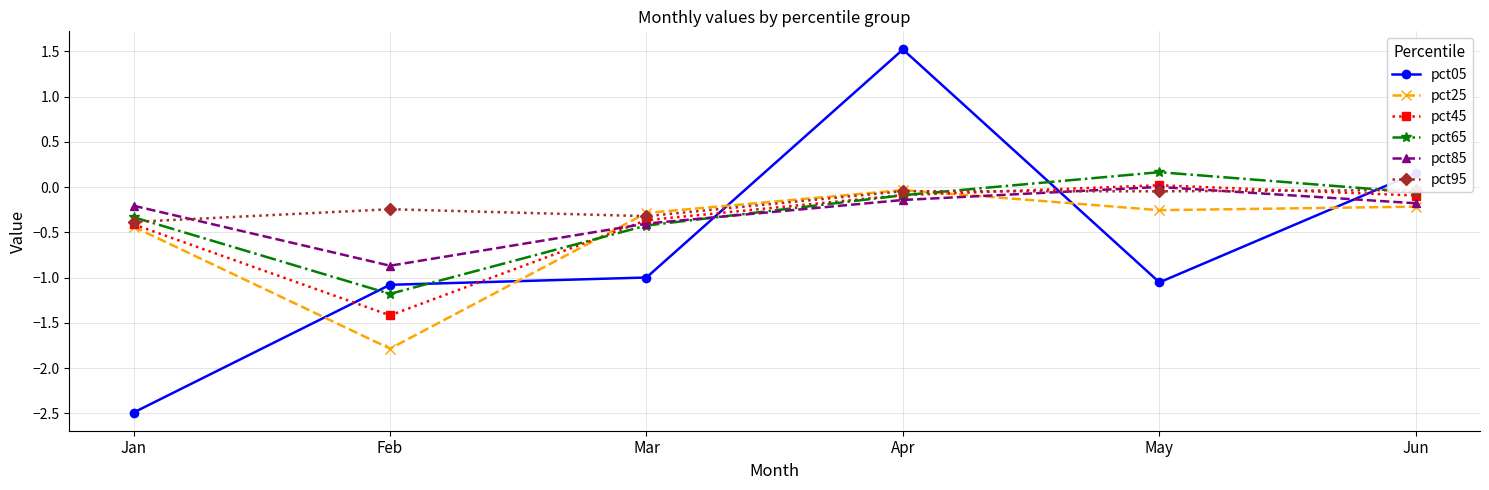

The value of pct45 at Apr is -0.1. True or false?

True